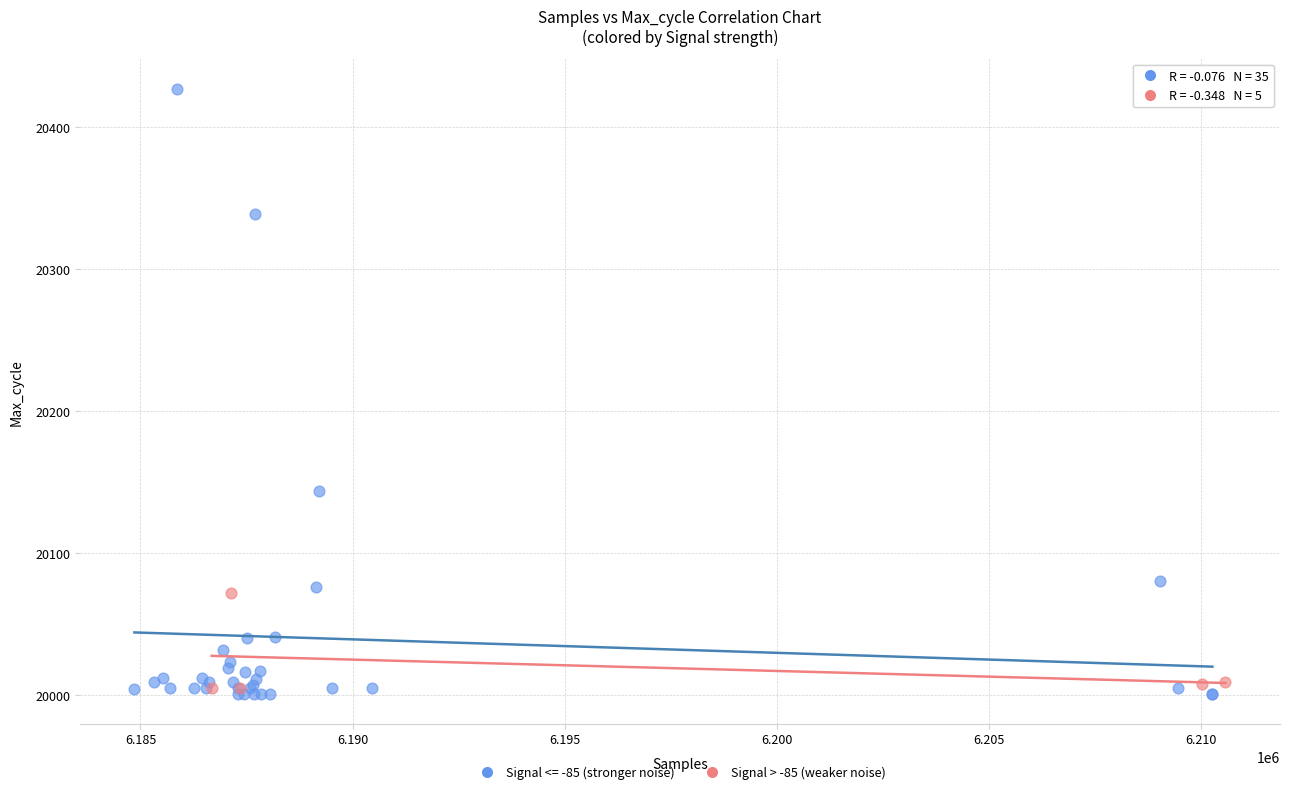

Which series has the largest Y range (max minus min)?

Signal <= -85 (stronger noise)